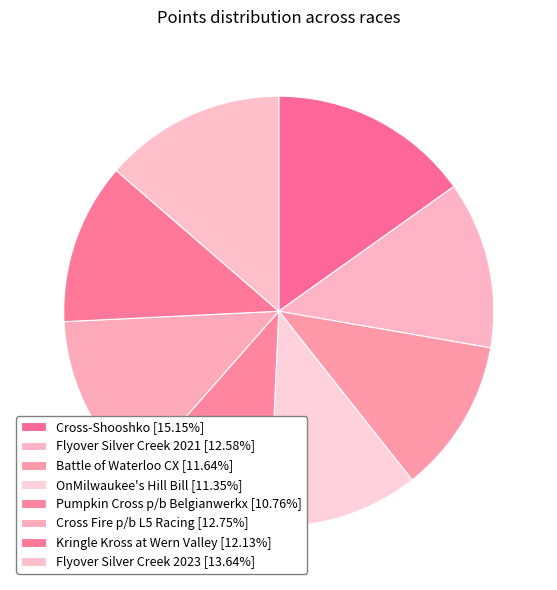

True or false: Cross Fire p/b L5 Racing accounts for 1% of the total.

False